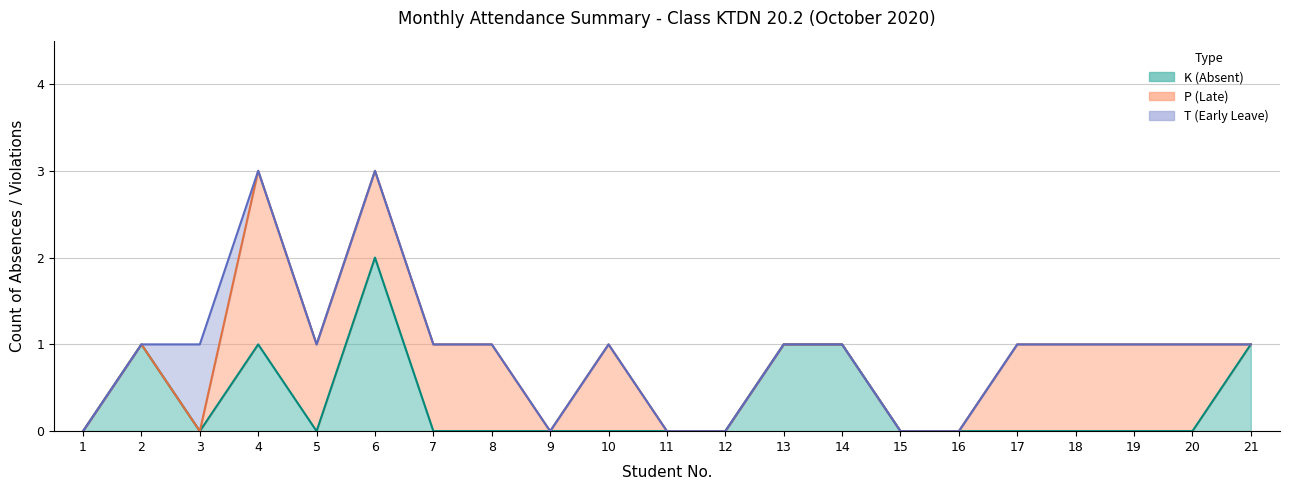

What is the maximum value for T (Early)?

1